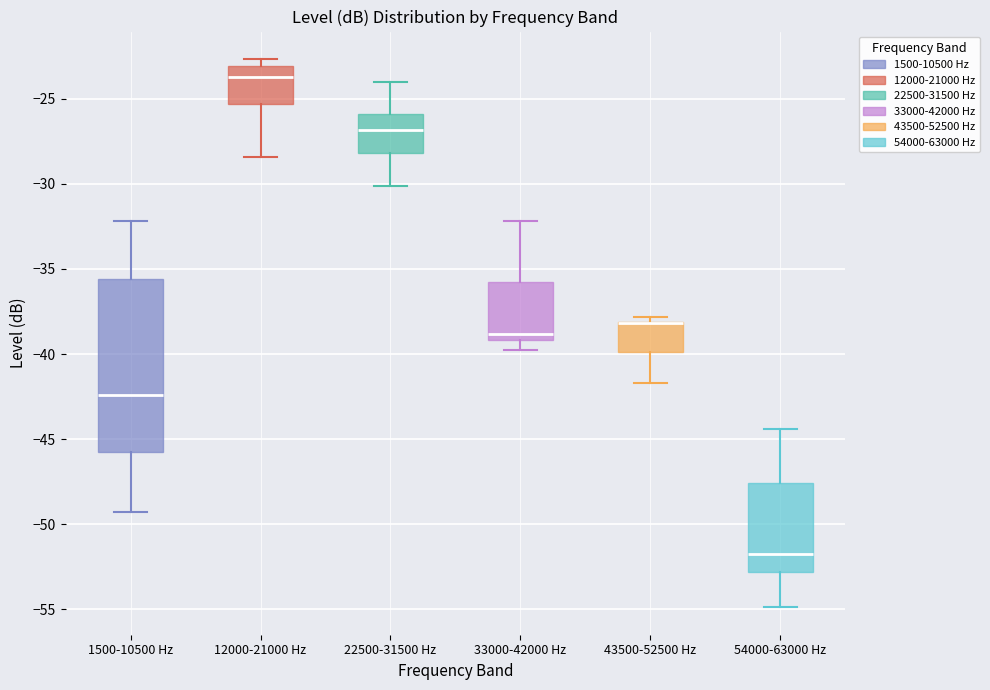

Reading left to right, read every box against the y-axis: the position of its median line, the range the box covers, and the ends of its whiskers. The values are not printed on the chart, so give them approximately, as read against the axis.

1500-10500 Hz: median -42.5, box -45.5 to -35.5, whiskers -49.5 to -32.0
12000-21000 Hz: median -23.5, box -25.5 to -23.0, whiskers -28.5 to -22.5
22500-31500 Hz: median -27.0, box -28.0 to -26.0, whiskers -30.0 to -24.0
33000-42000 Hz: median -39.0 (just above the box's lower edge), box -39.0 to -36.0, whiskers -40.0 to -32.0
43500-52500 Hz: median -38.0 (drawn on the box's upper edge), box -40.0 to -38.0, whiskers -41.5 to -38.0 (just above the box's upper edge)
54000-63000 Hz: median -52.0, box -53.0 to -47.5, whiskers -55.0 to -44.5